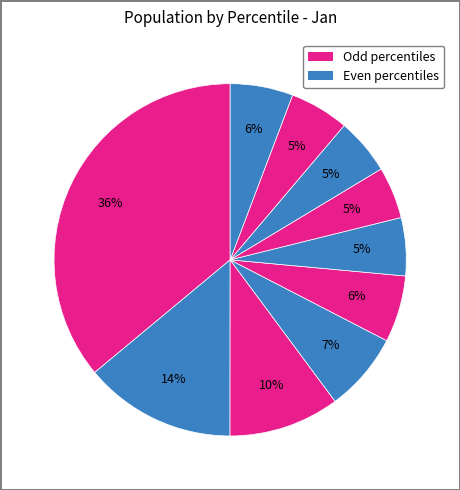

To the nearest percent, what is the average slice percentage?

10%